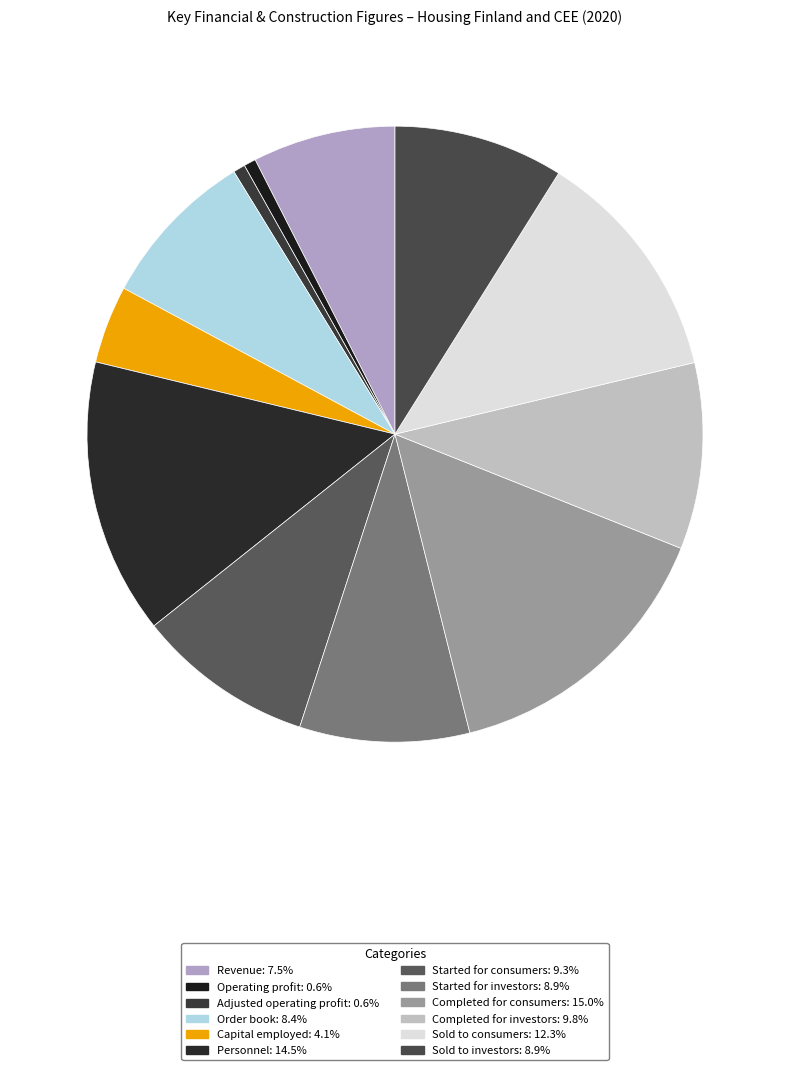

Which slice is the largest?

Completed for consumers